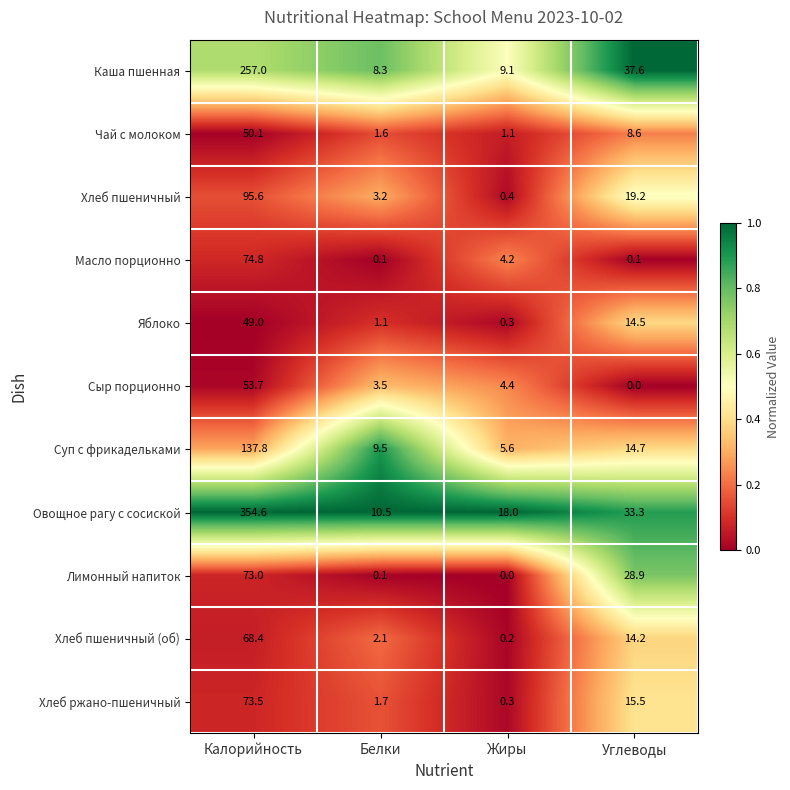

At which category is the sum across all series the highest?

Калорийность